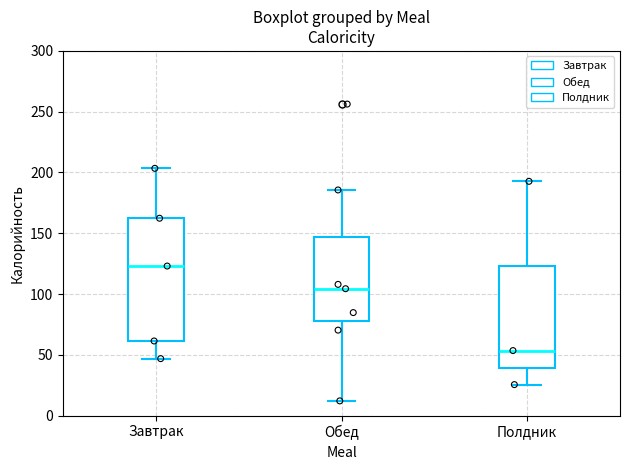

Which box is the tallest, from its lower edge to its upper edge?

Завтрак